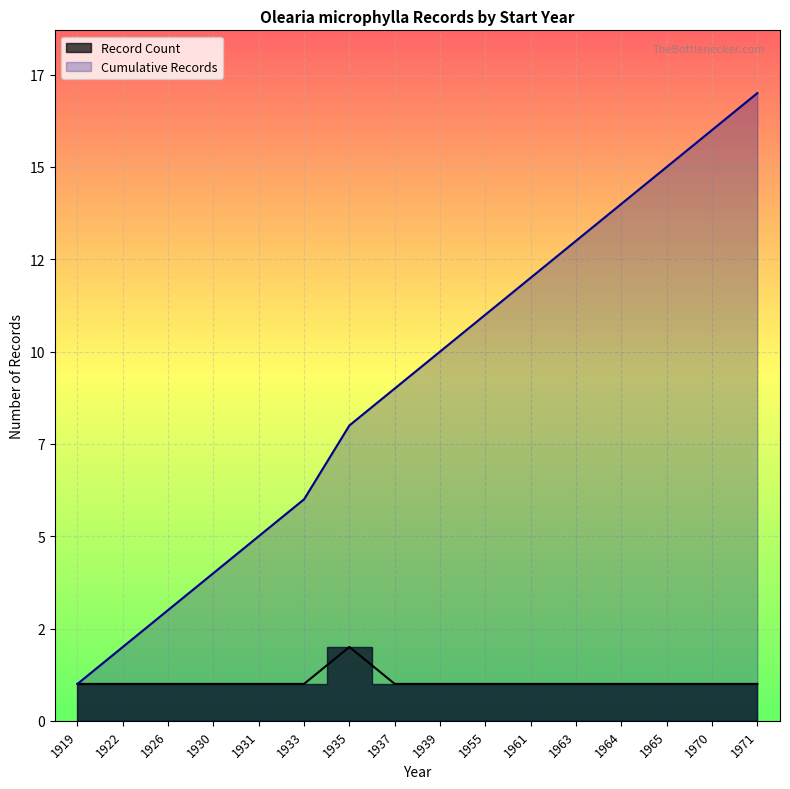

Count the number of data series in this chart.

2